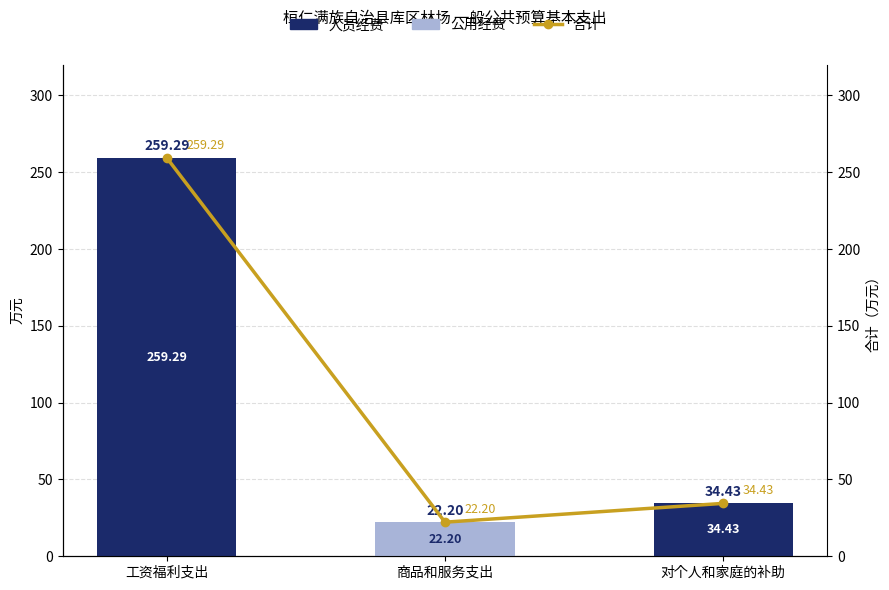

How many series are shown in this chart?

3